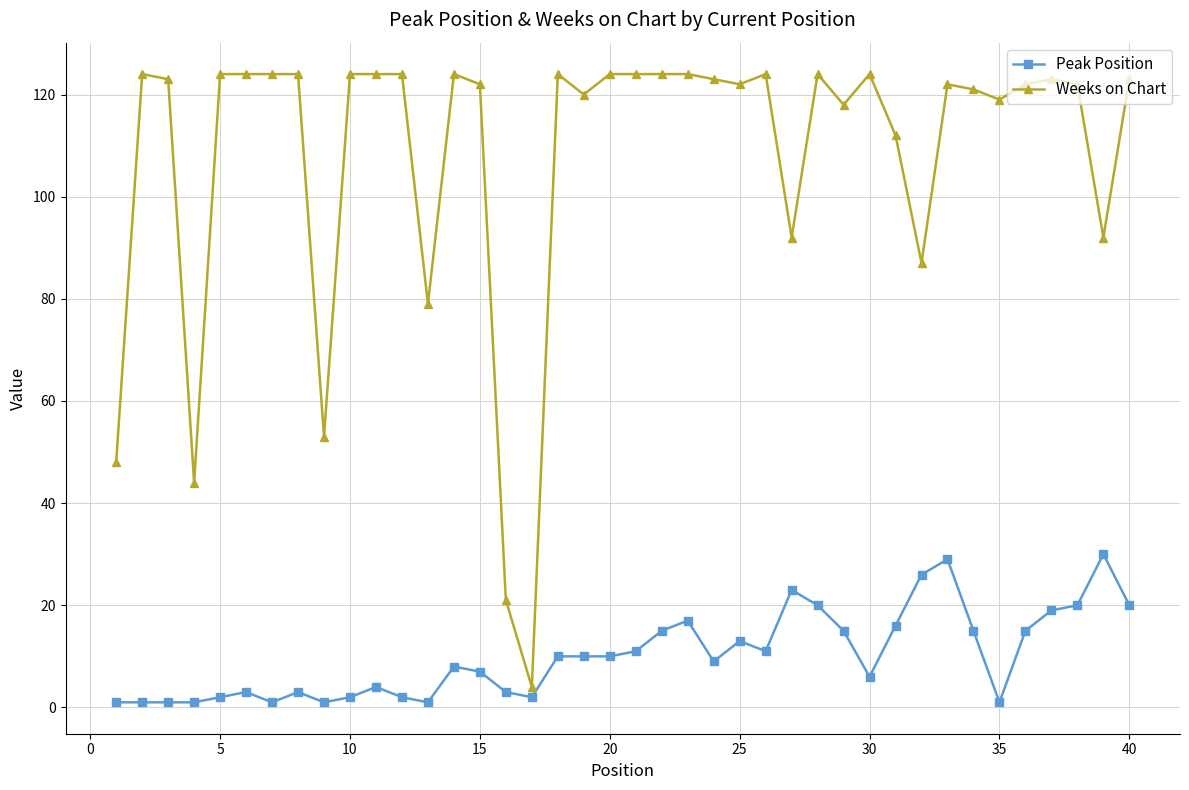

What is the difference between the maximum and second lowest values in the Weeks on Chart series?

103